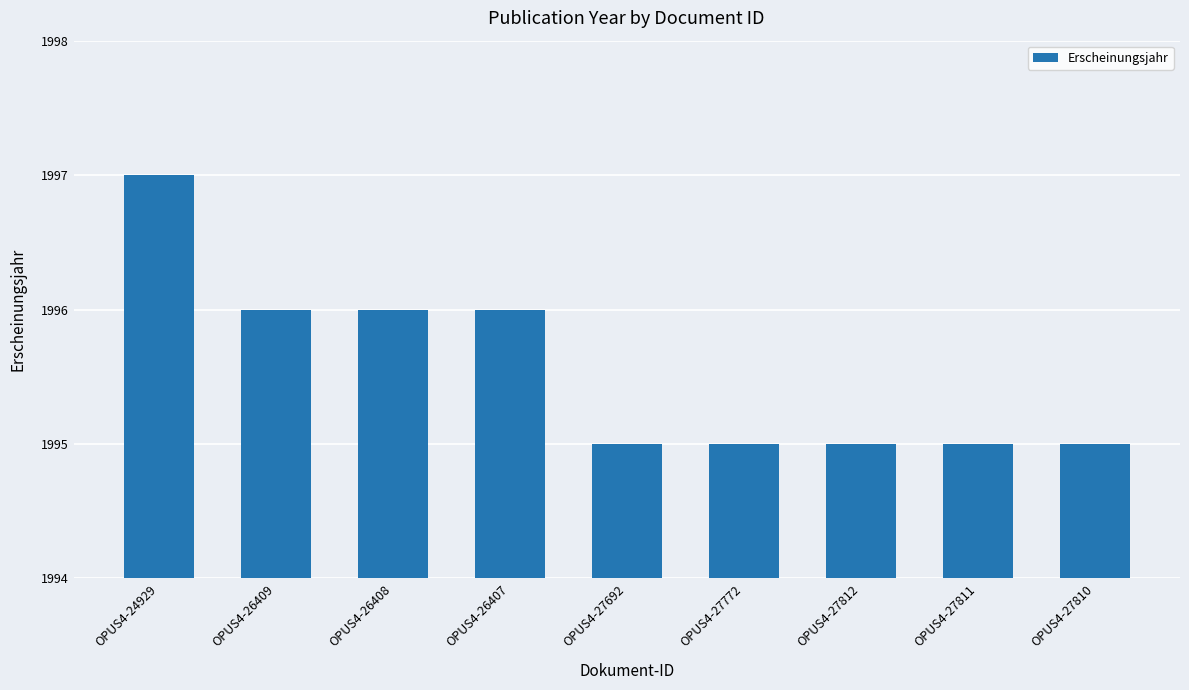

Does the chart contain any negative values?

No